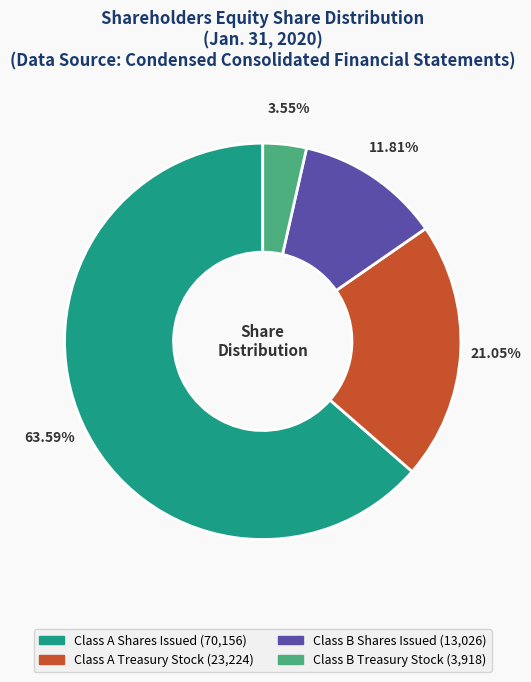

Is the sum of Class A Shares Issued and Class B Shares Issued greater than half?

Yes